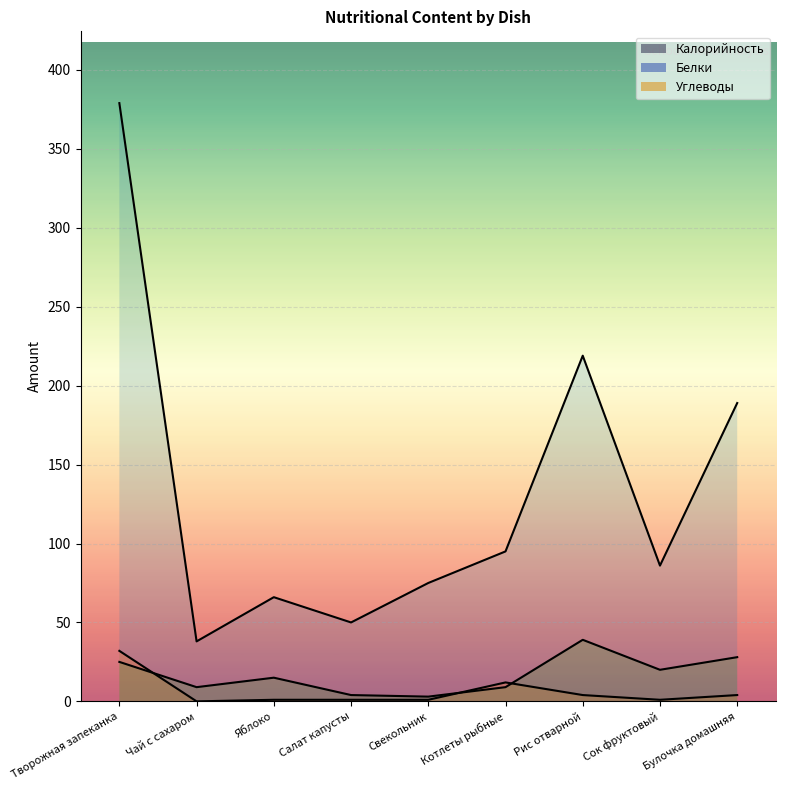

Which series has the largest range (max minus min)?

Калорийность